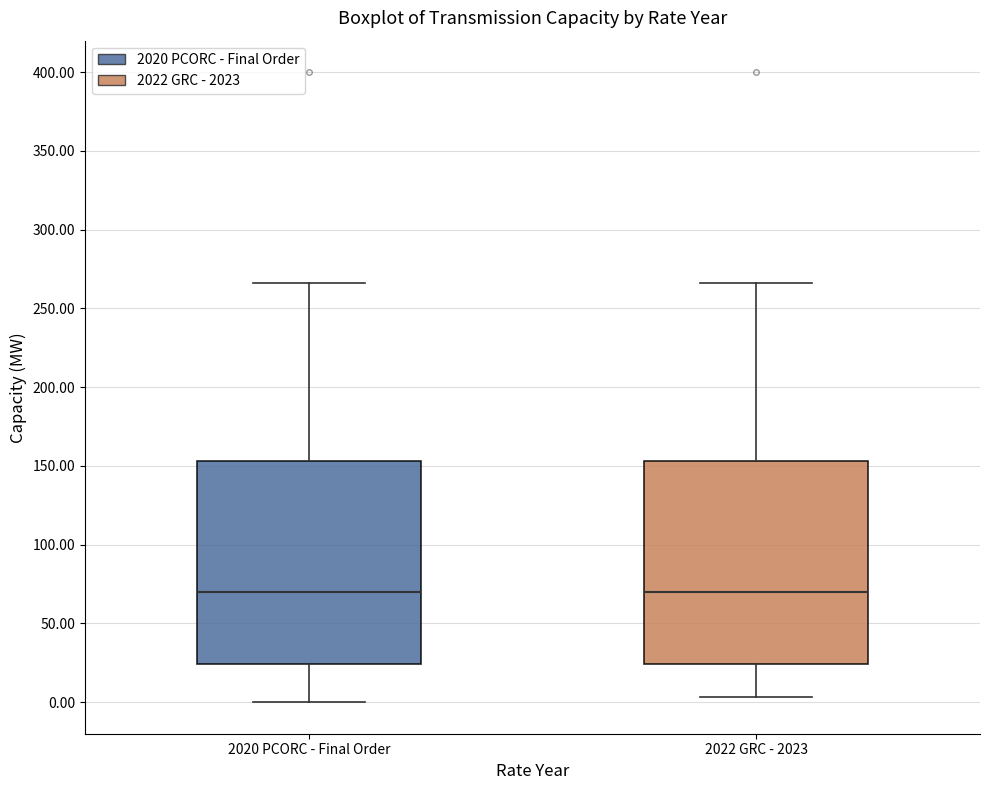

Where does the median line of the box for 2020 PCORC - Final Order sit on the y-axis? The values are not printed on the chart, so give them approximately, as read against the axis.

70